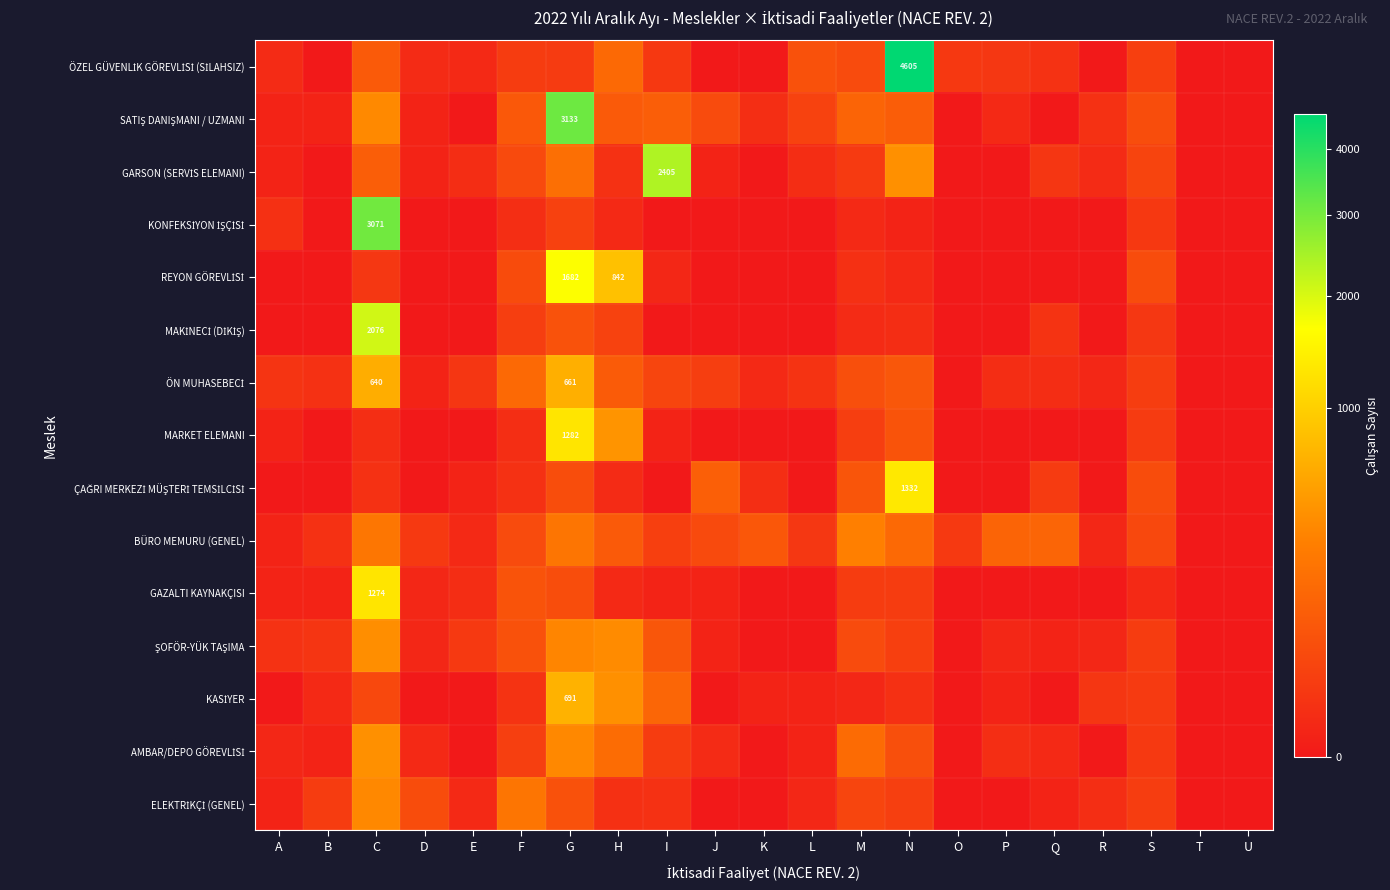

Is it true that ELEKTRİKÇİ (GENEL) equals 76 at D?

False